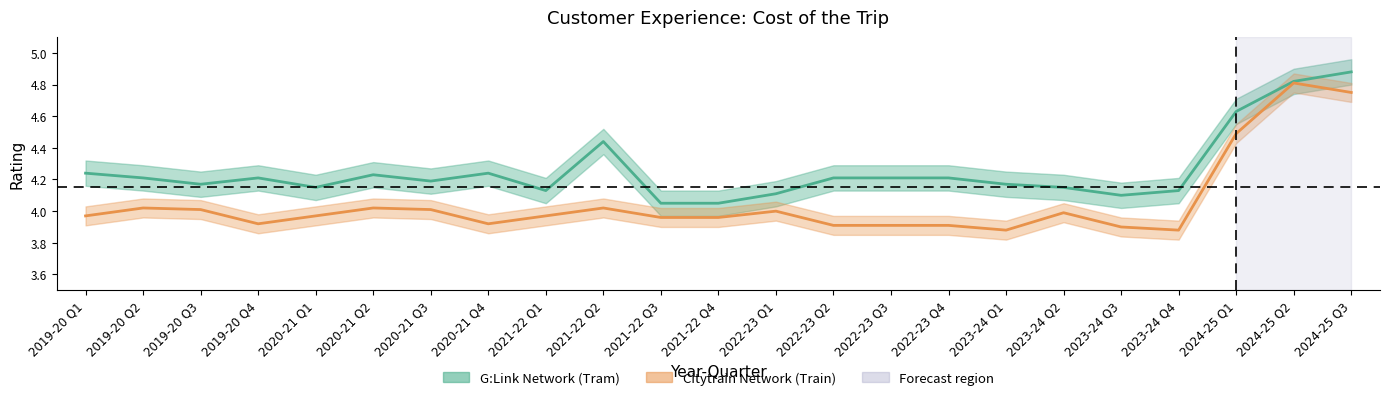

Reading left to right, list all the values displayed in this chart.

G:Link Network (Tram): 4.2	4.2	4.2	4.2	4.2	4.2	4.2	4.2	4.1	4.4	4.0	4.0	4.1	4.2	4.2	4.2	4.2	4.2	4.1	4.1	4.6	4.8	4.9
Citytrain Network (Train): 4.0	4.0	4.0	3.9	4.0	4.0	4.0	3.9	4.0	4.0	4.0	4.0	4.0	3.9	3.9	3.9	3.9	4.0	3.9	3.9	4.5	4.8	4.8